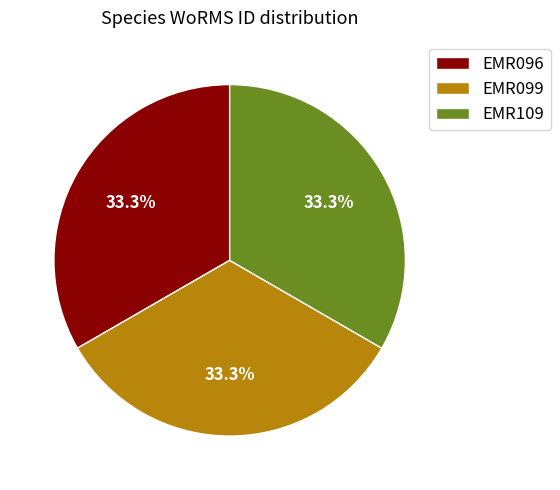

Approximately how many times larger is the value at EMR109 compared to EMR099?

1.0